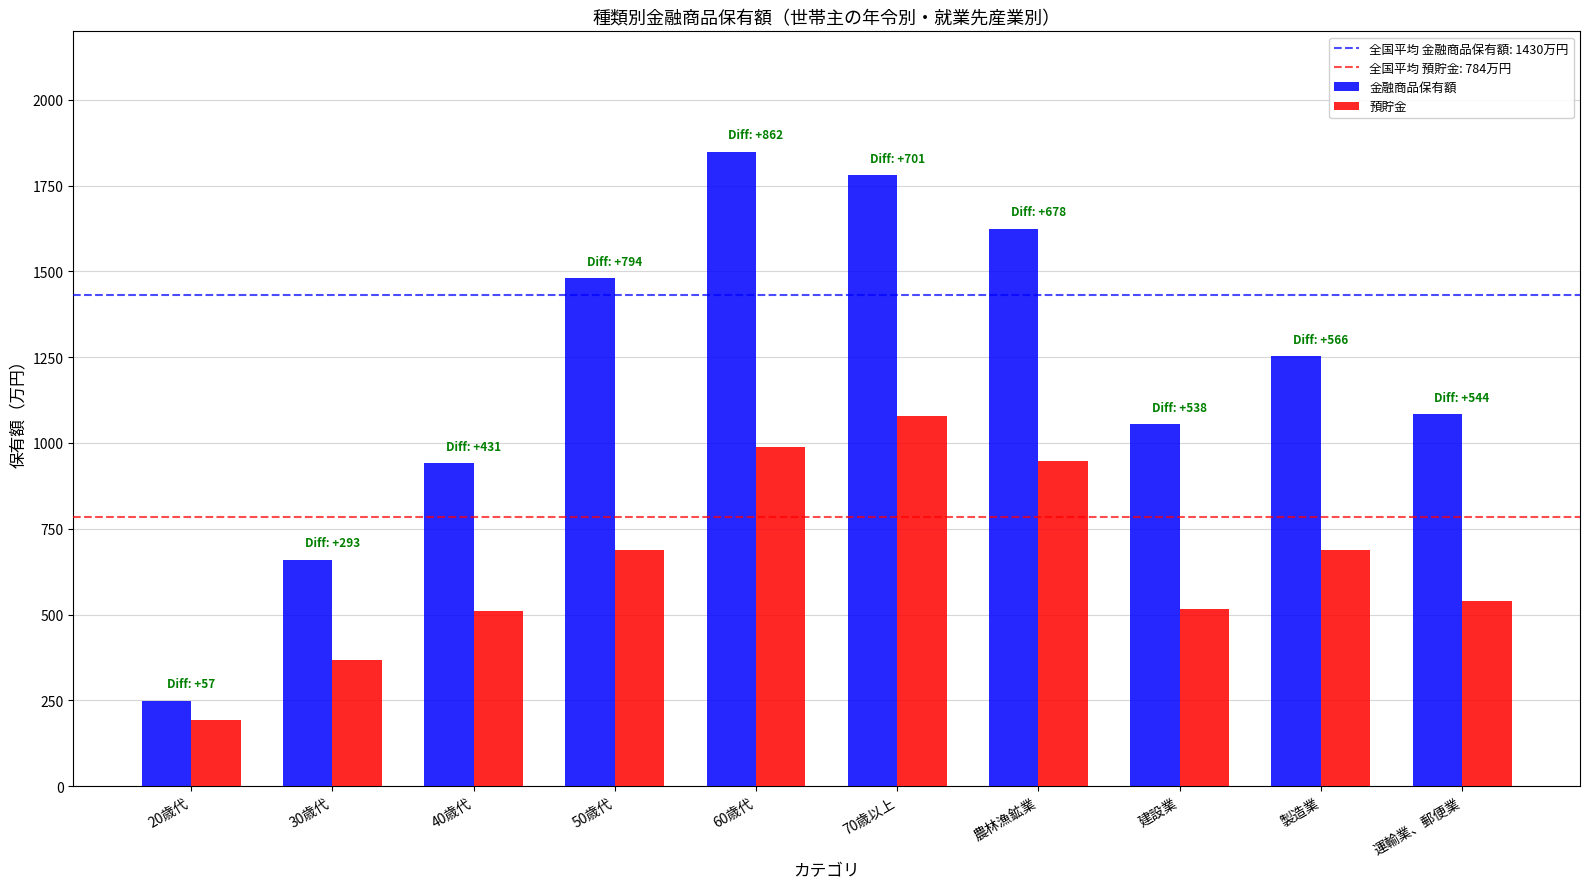

At which category does the chart reach its minimum across all series?

20歳代